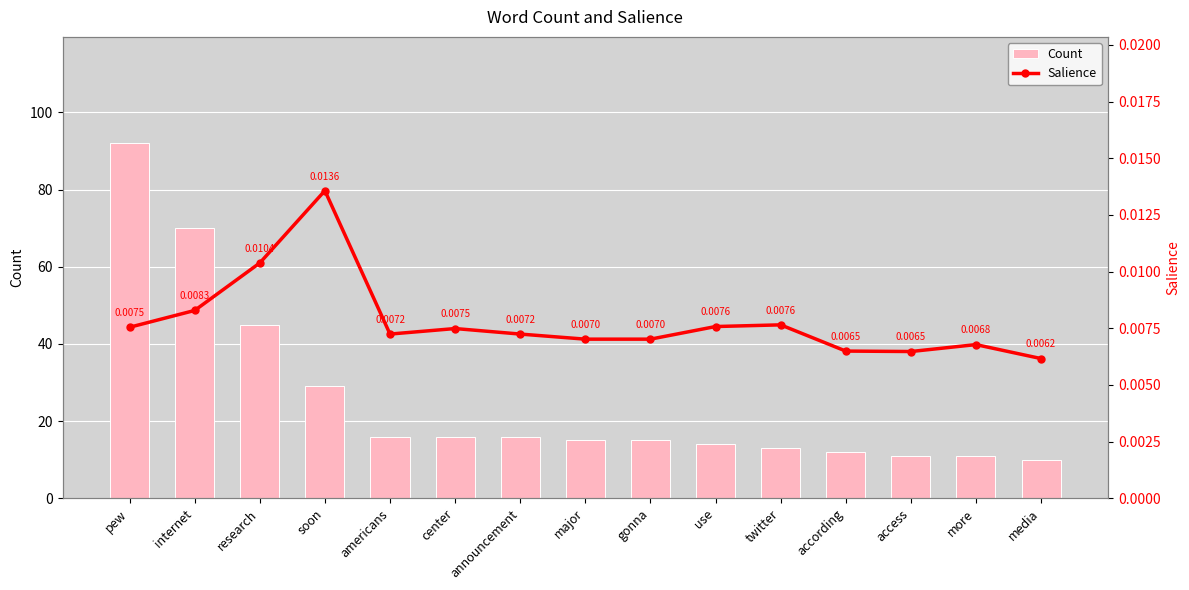

What are all the series names shown in the legend?

Count, Salience